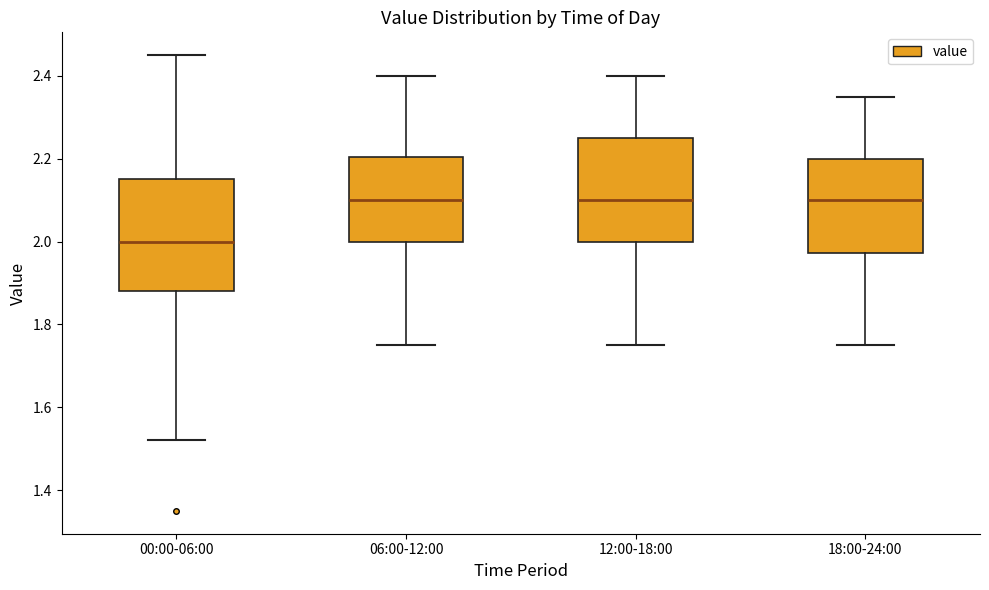

Where is the upper edge of the box for 12:00-18:00 on the y-axis? The values are not printed on the chart, so give them approximately, as read against the axis.

2.26